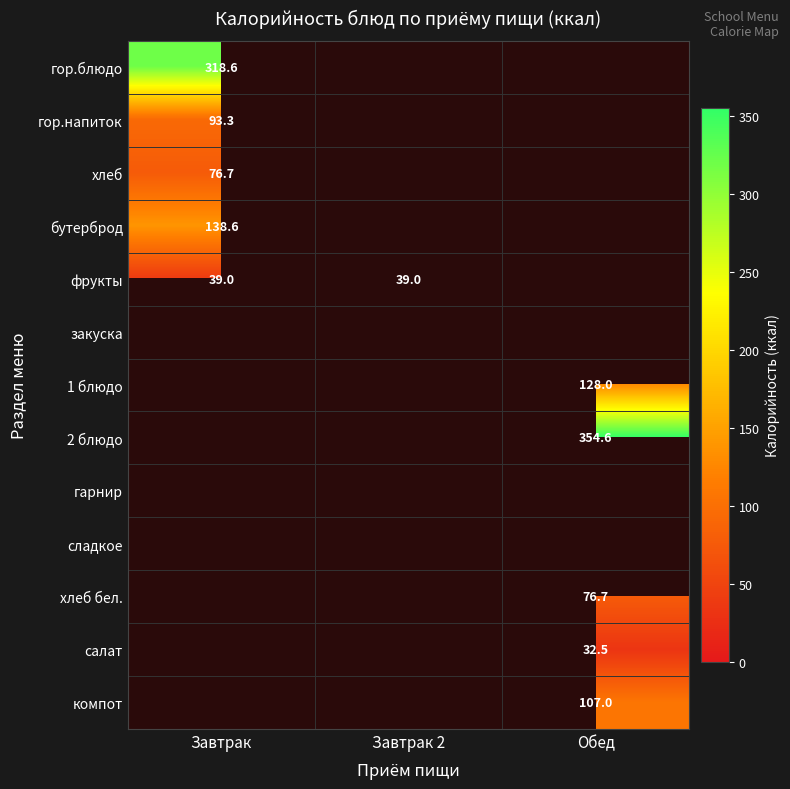

The гор.блюдо series shows 318.6 at Завтрак. True or false?

True